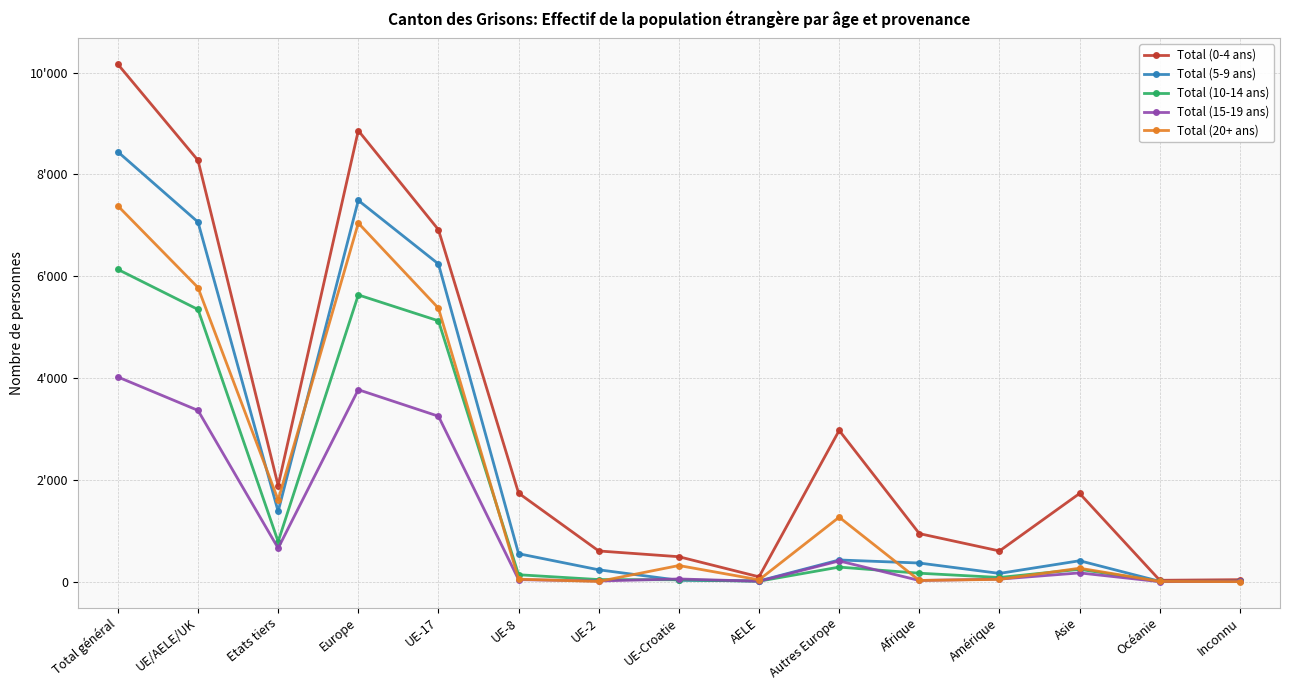

True or false: Total (5-9 ans) has a value of 1380 at Etats tiers.

True